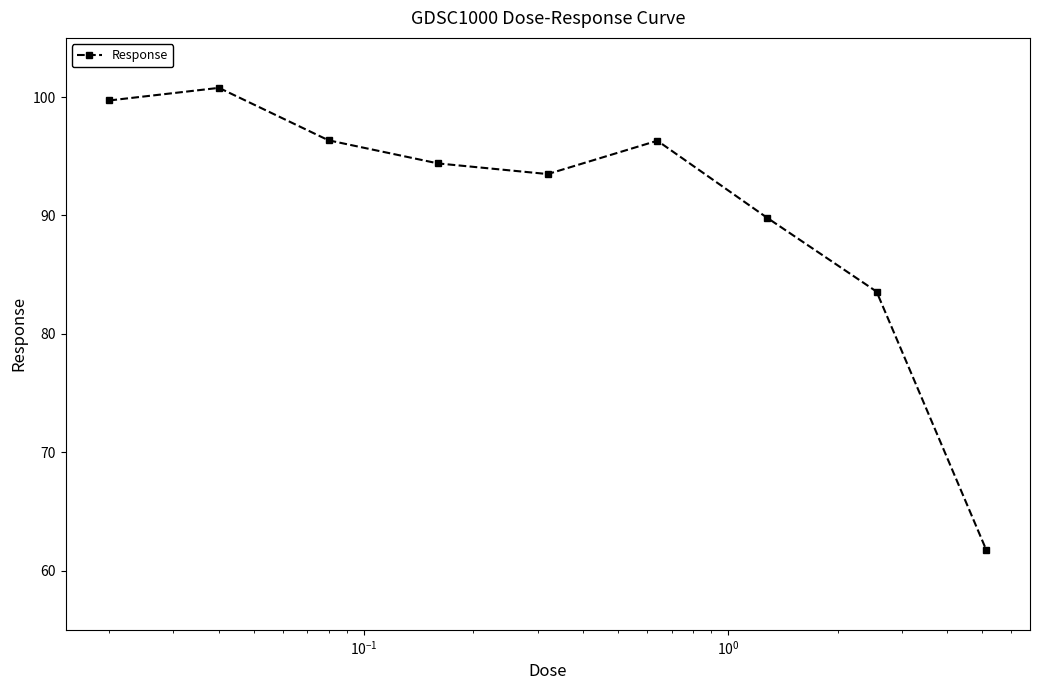

What is the average value?

90.7